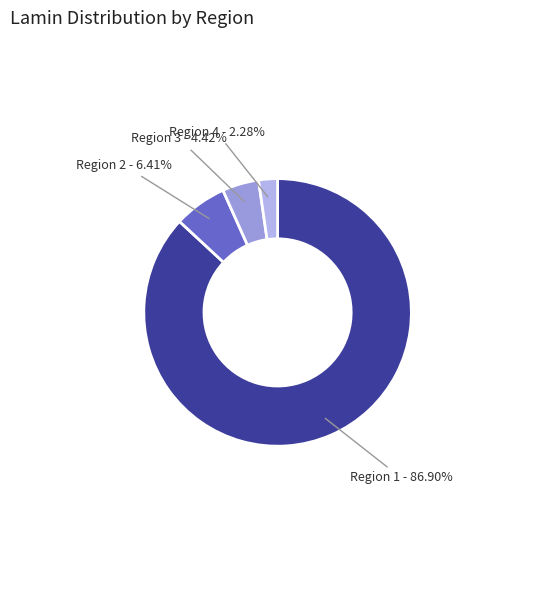

Is there a majority slice in this chart?

Yes